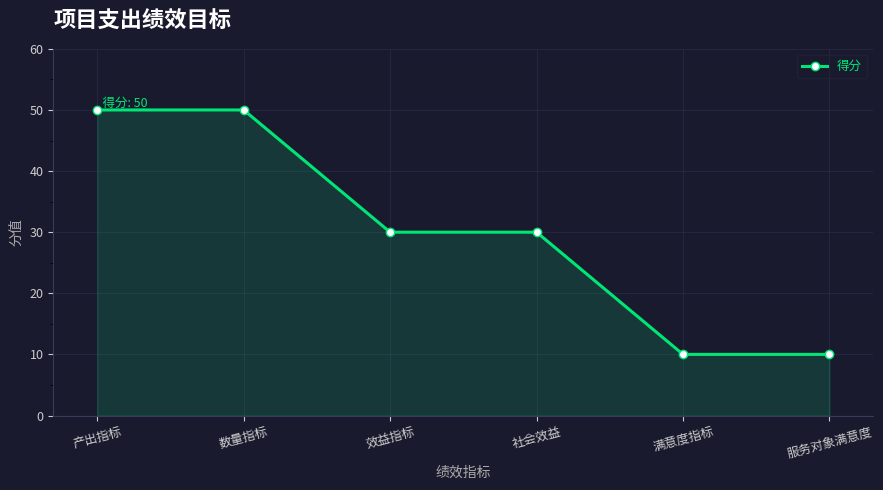

What is the ratio of the value at 效益指标 to the value at 满意度指标?

3.0